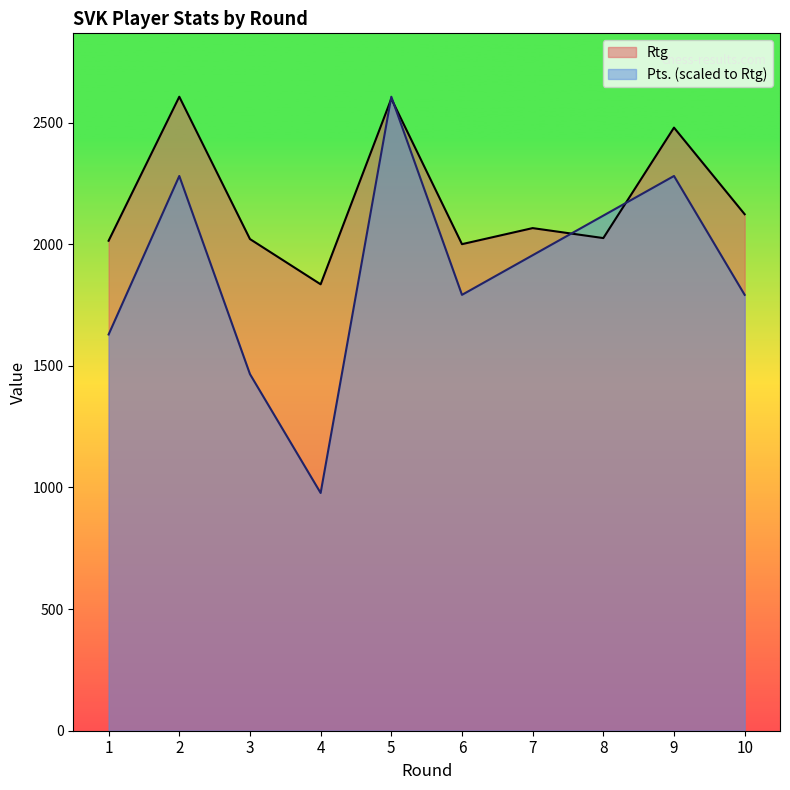

How many lines are shown in the chart?

2